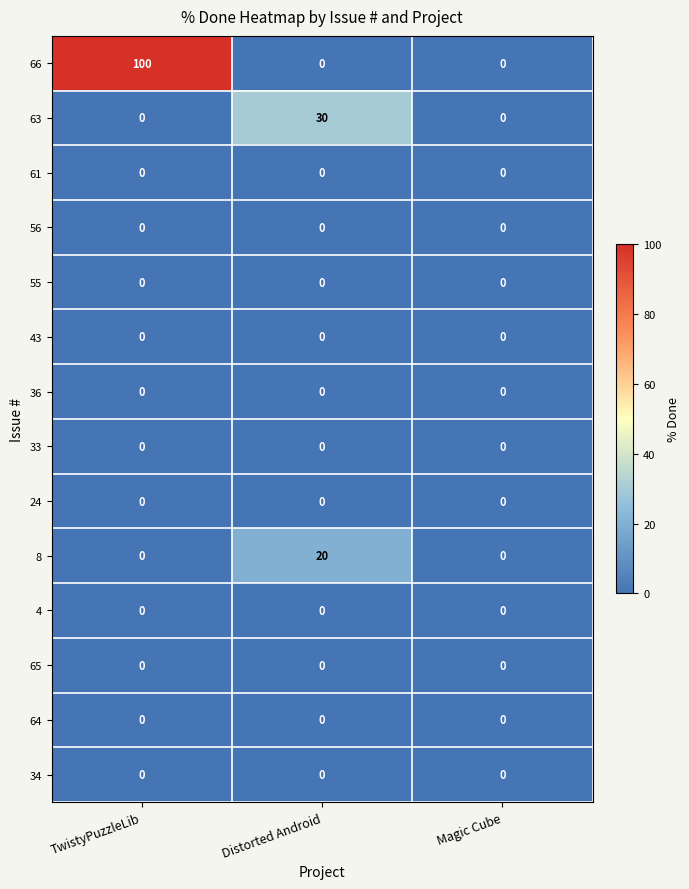

Which series has the widest spread of values?

66